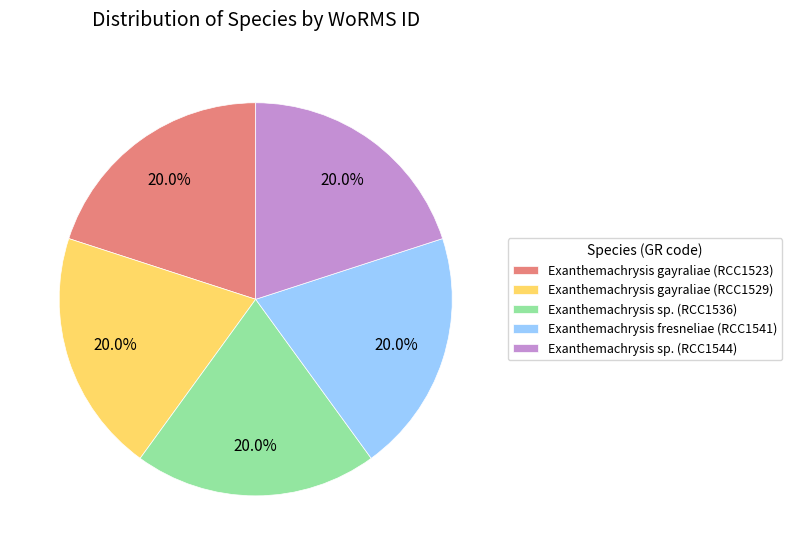

True or false: Exanthemachrysis sp. (RCC1544) accounts for 20% of the total.

True